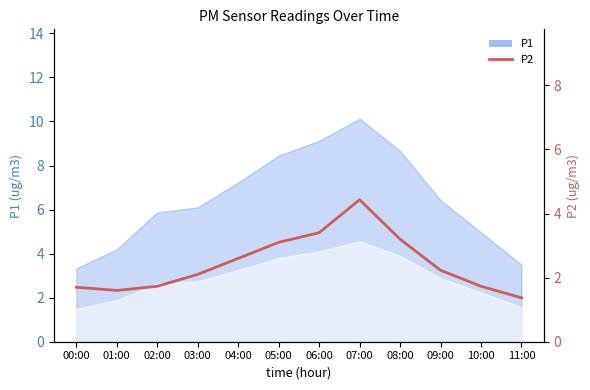

Reading left to right, list all the values displayed in this chart.

00:00=1.7	01:00=1.6	02:00=1.7	03:00=2.1	04:00=2.6	05:00=3.1	06:00=3.4	07:00=4.4	08:00=3.2	09:00=2.2	10:00=1.7	11:00=1.4